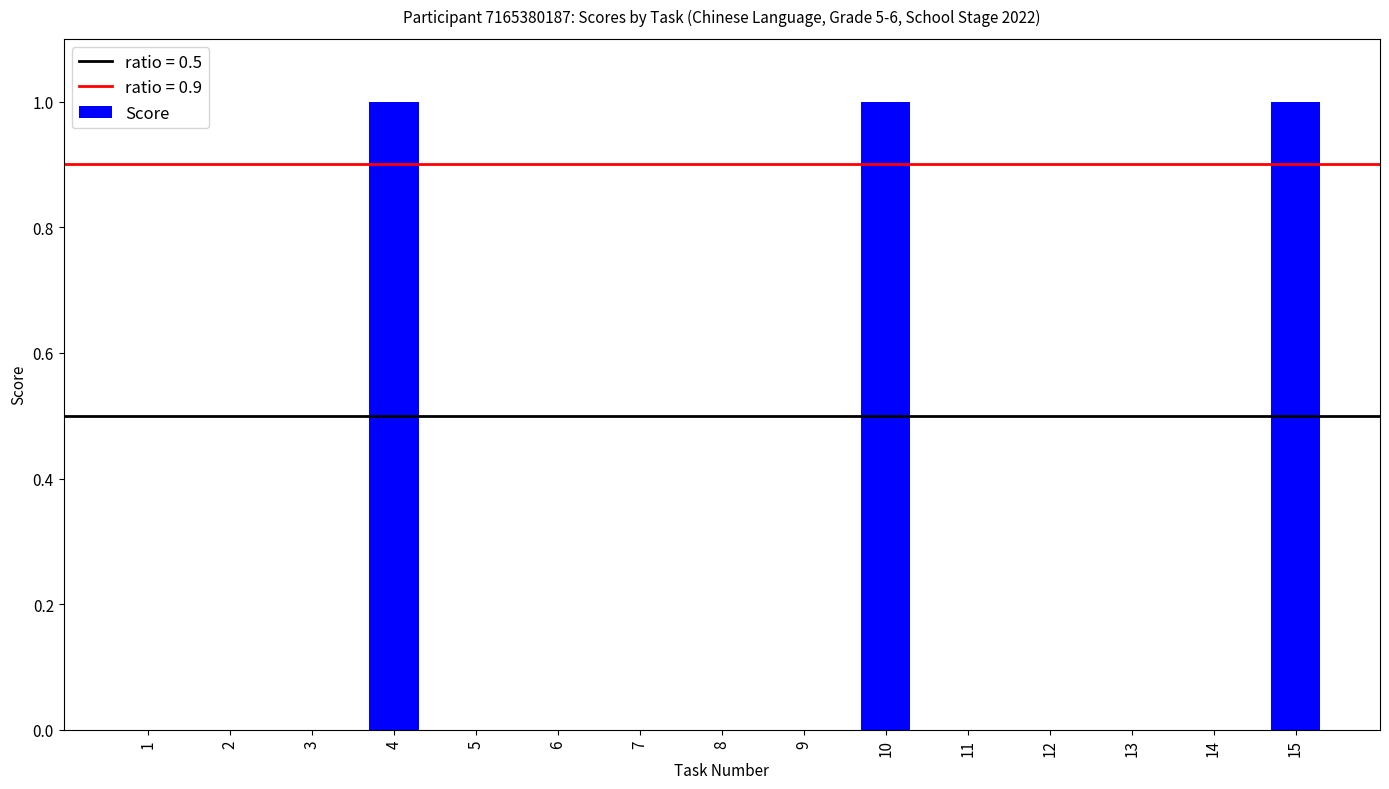

Is it true that the value at 8 is 0?

True